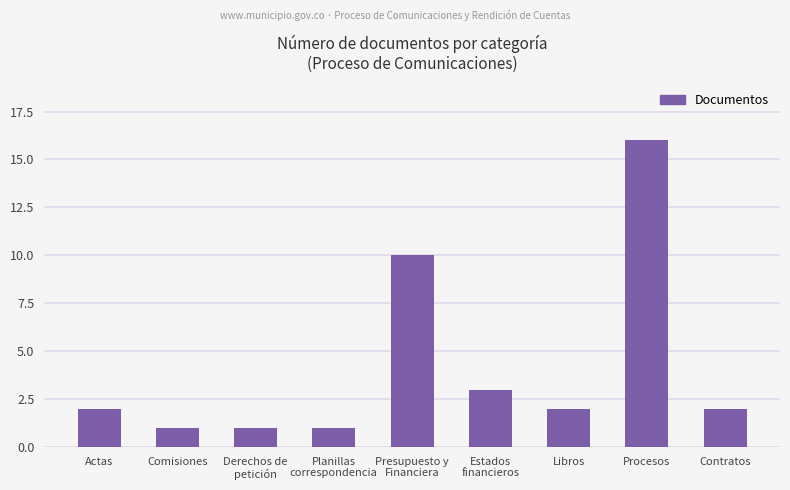

How many bars are there in total?

9